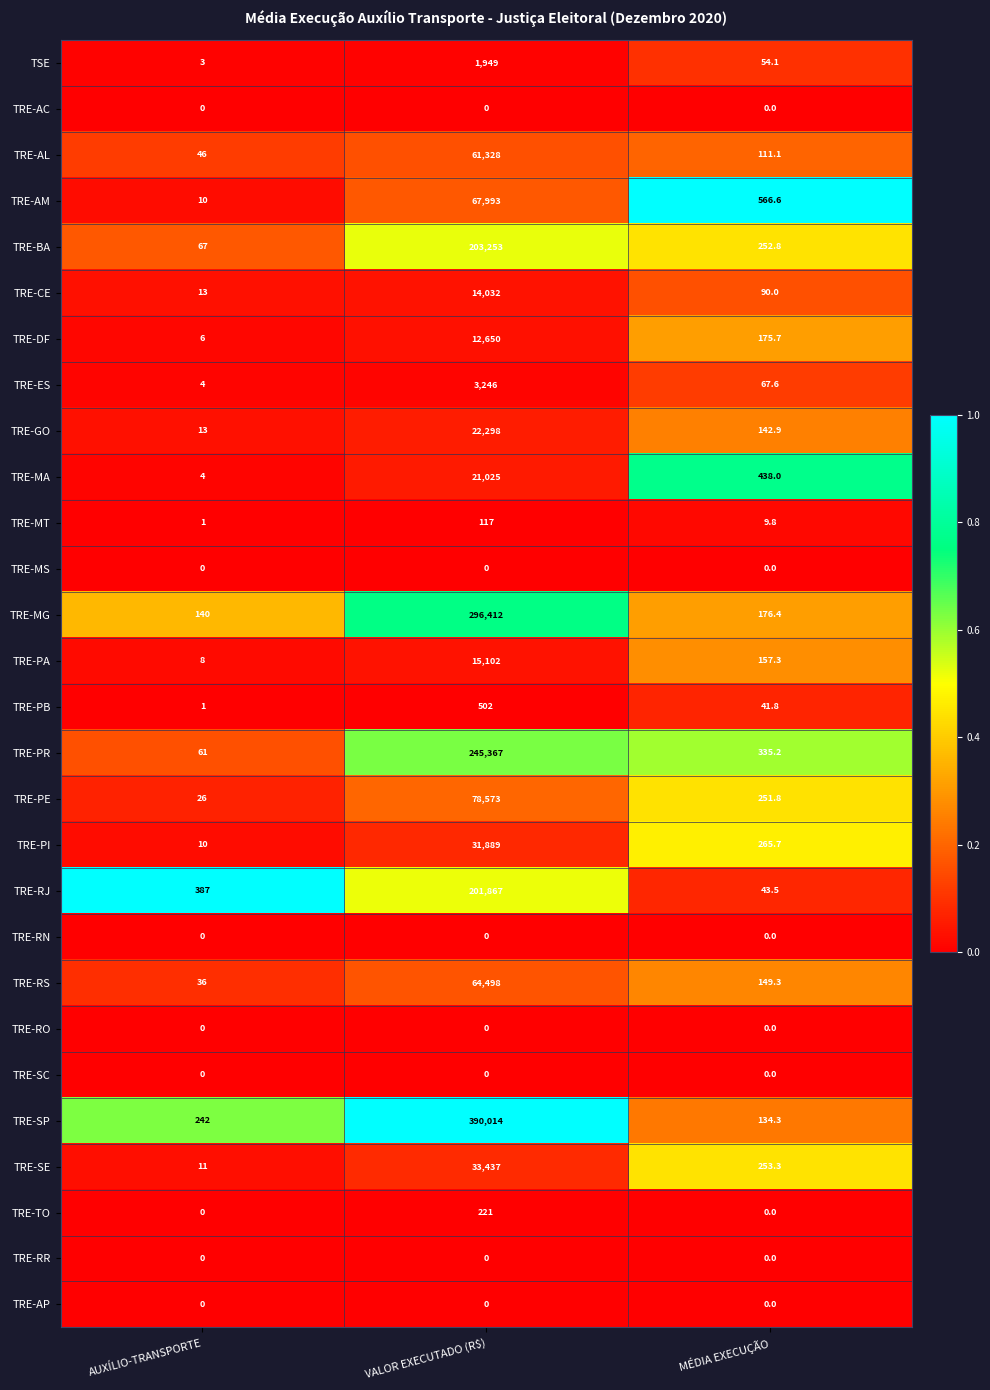

Which series has the widest spread of values?

TRE-SP